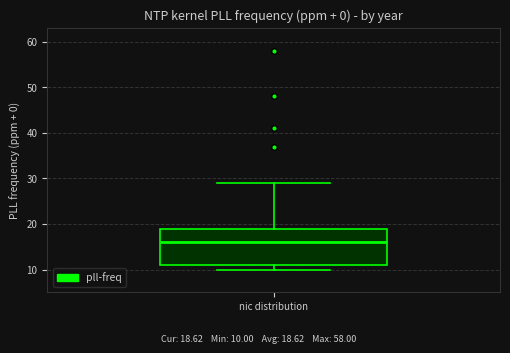

Where is the lower edge of the box for nic distribution on the y-axis? The values are not printed on the chart, so give them approximately, as read against the axis.

11